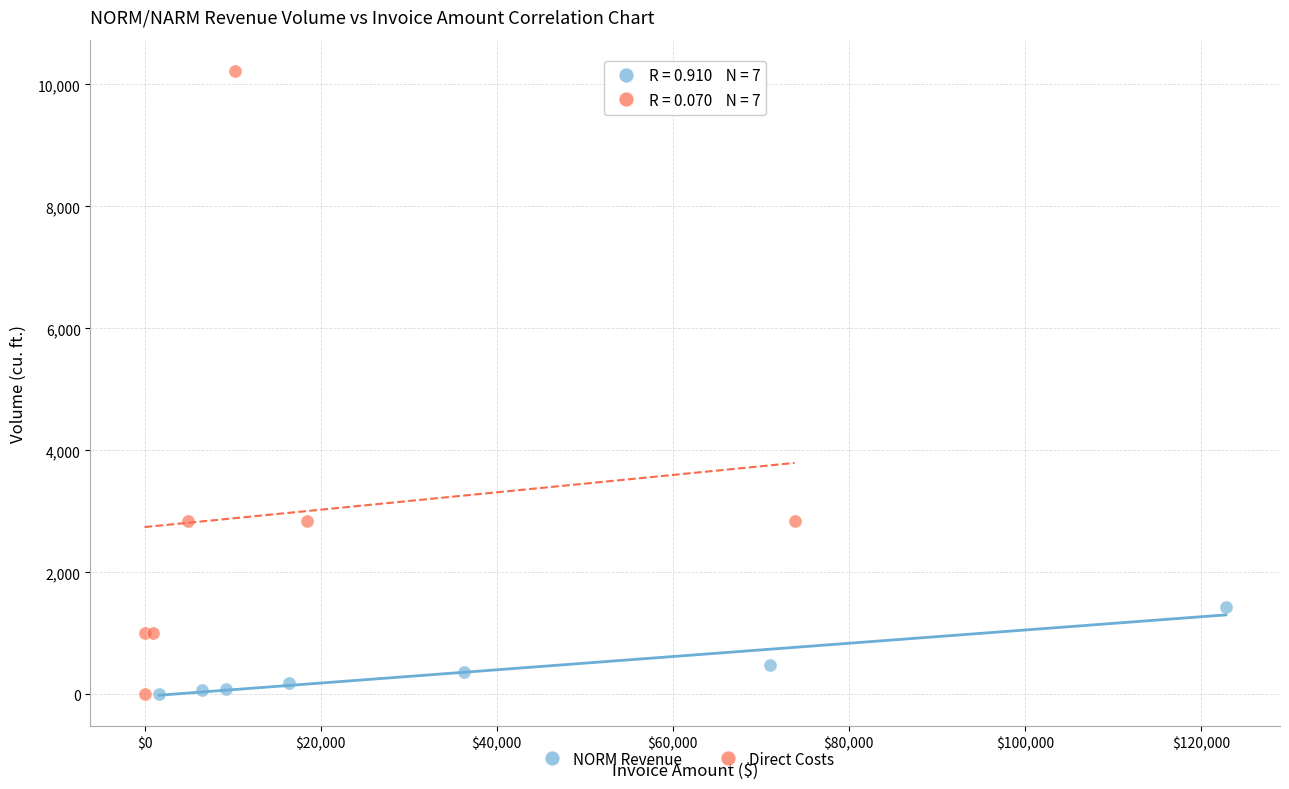

Which series has the widest spread of Y values?

Direct Costs